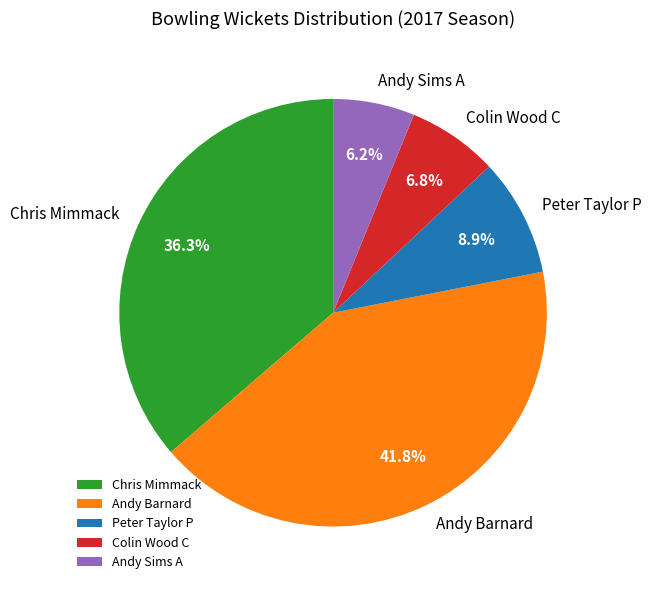

Rank the categories by value from highest to lowest.

Andy Barnard, Chris Mimmack, Peter Taylor P, Colin Wood C, Andy Sims A